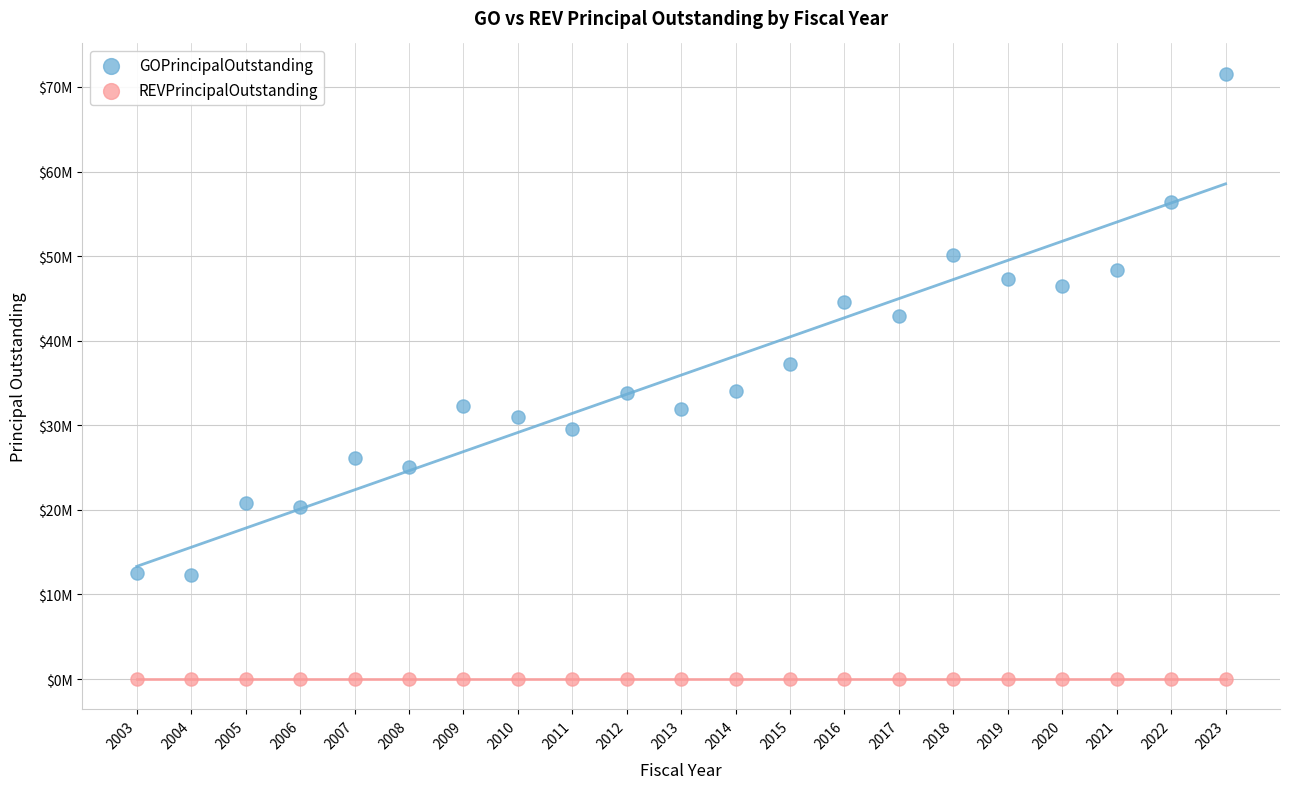

What are all the series names shown in the legend?

GOPrincipalOutstanding, REVPrincipalOutstanding